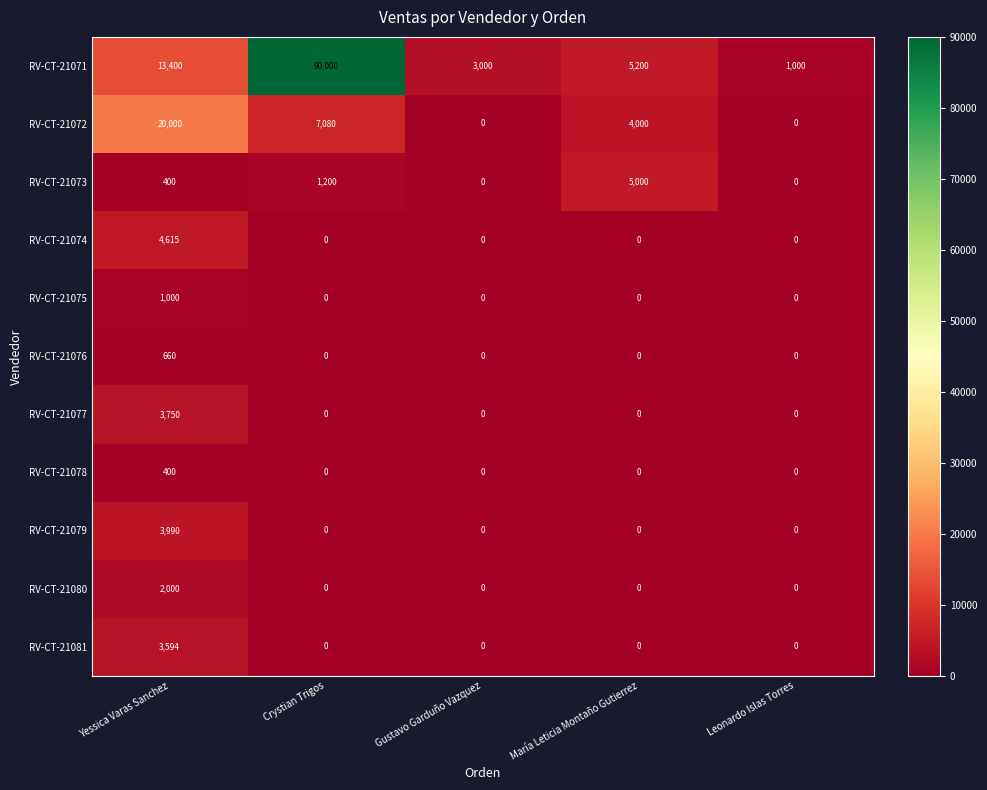

What is the spread (max minus min) of values at Leonardo Islas Torres?

1000